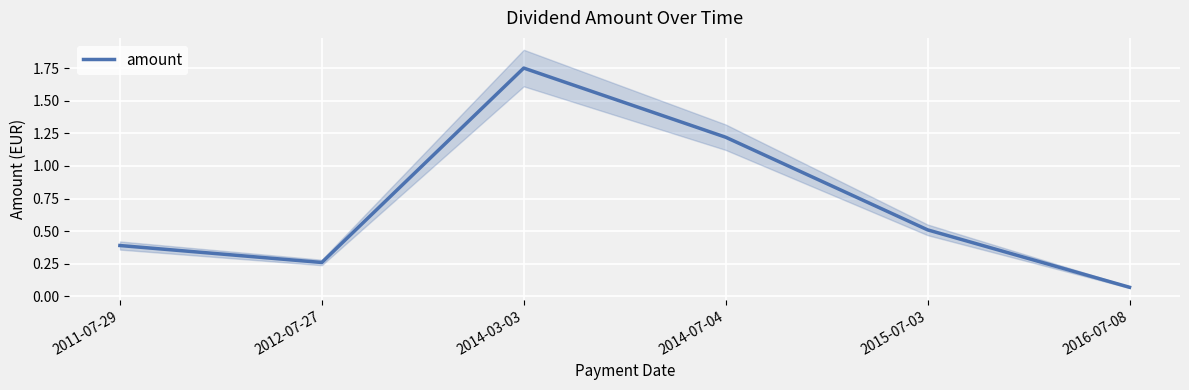

Which category has the lowest value across all series?

2016-07-08